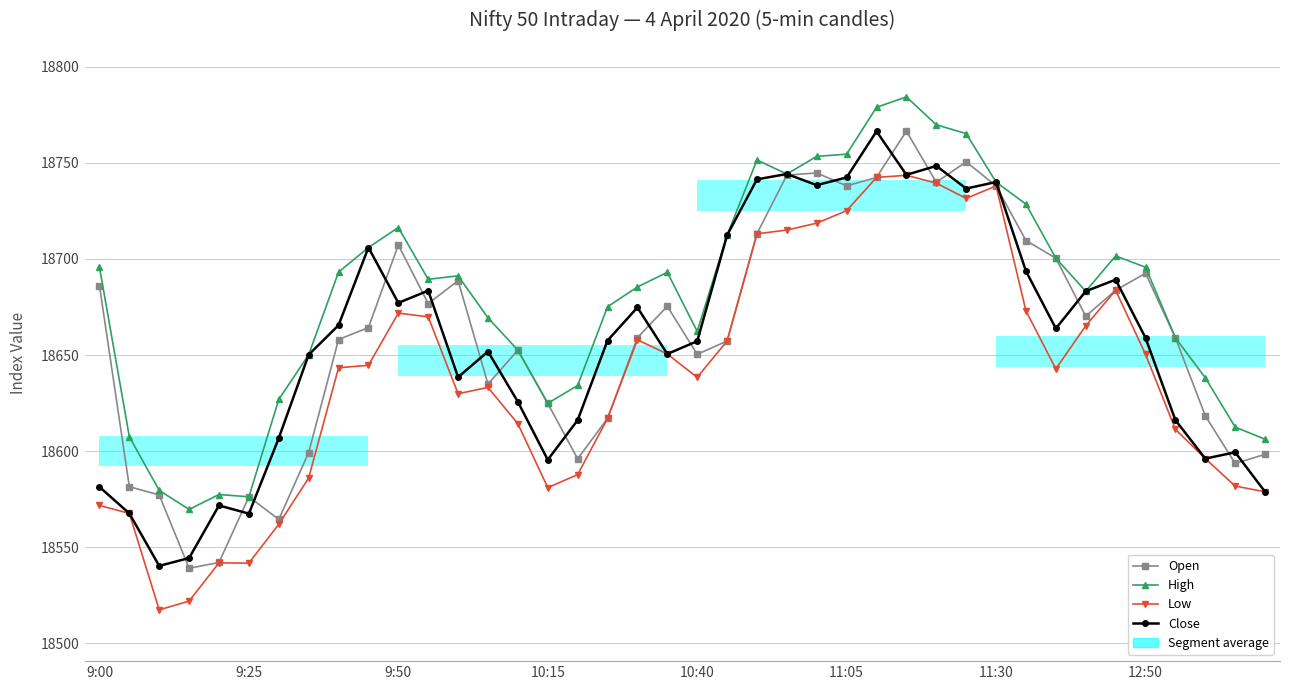

The High series shows 8333.8 at 12:50. True or false?

False